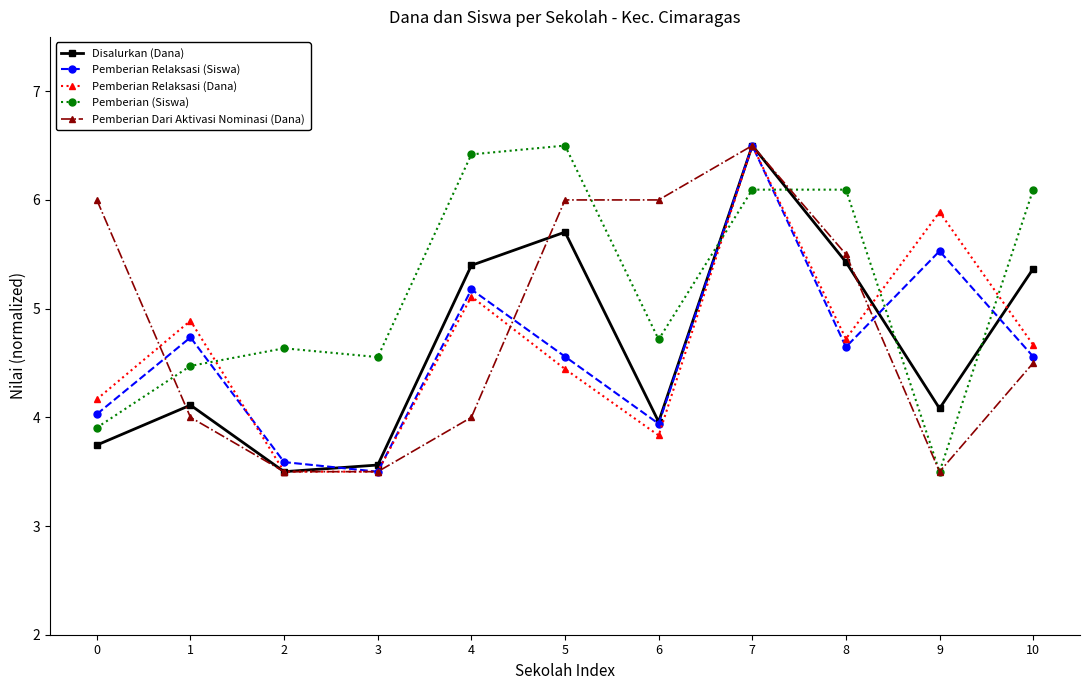

How many times do Pemberian (Siswa) and Pemberian Relaksasi (Siswa) cross each other?

5